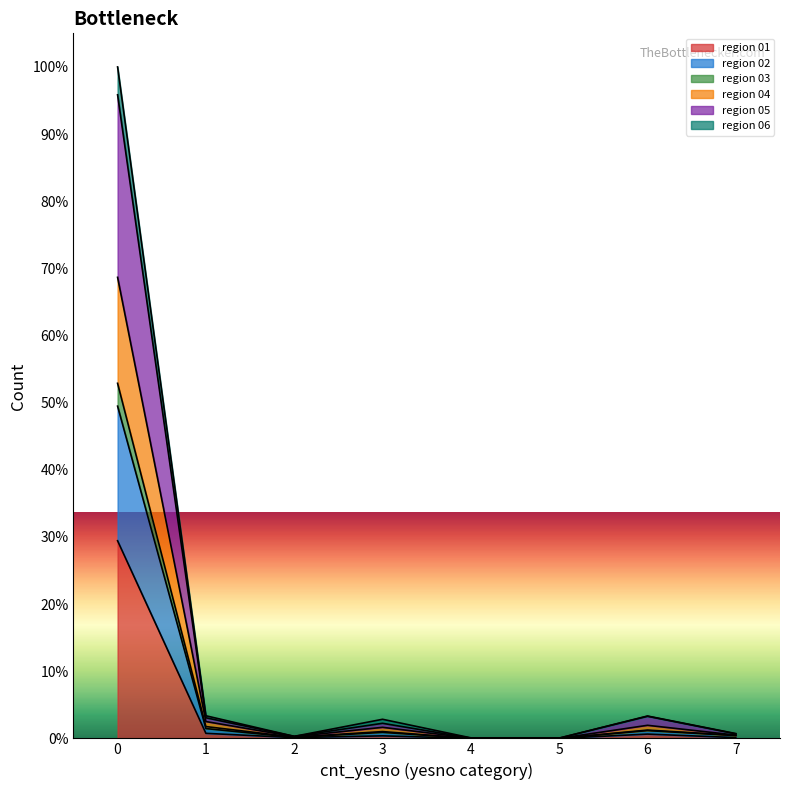

True or false: region 01 and region 02 cross at least once.

False